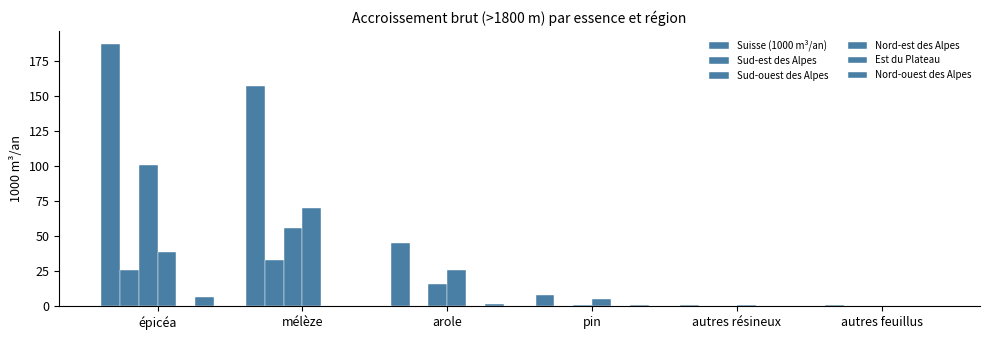

Between épicéa and mélèze, which is larger?

épicéa